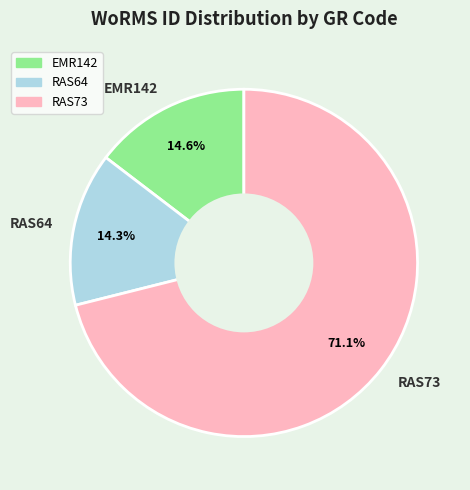

Which has a higher value, EMR142 or RAS73?

RAS73